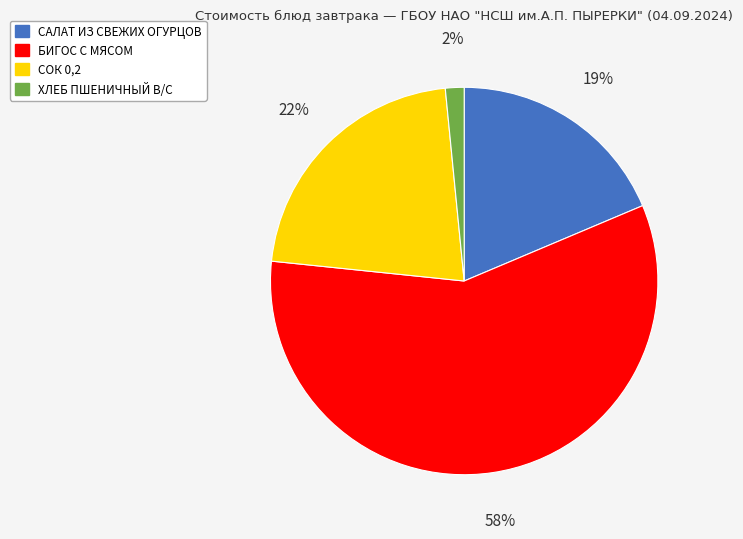

To the nearest percent, what is the difference between the САЛАТ ИЗ СВЕЖИХ ОГУРЦОВ and ХЛЕБ ПШЕНИЧНЫЙ В/С slice percentages?

17%